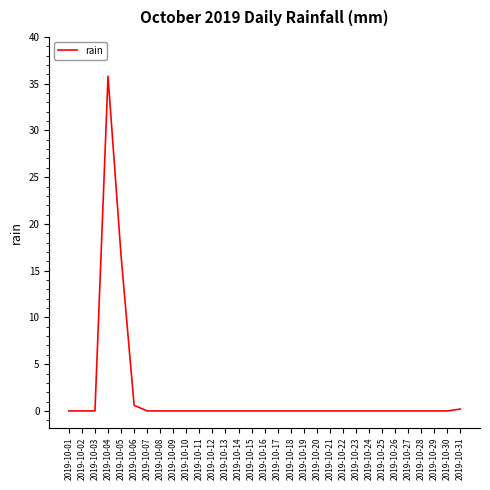

Is it true that the value at 2019-10-02 is 0.0?

True